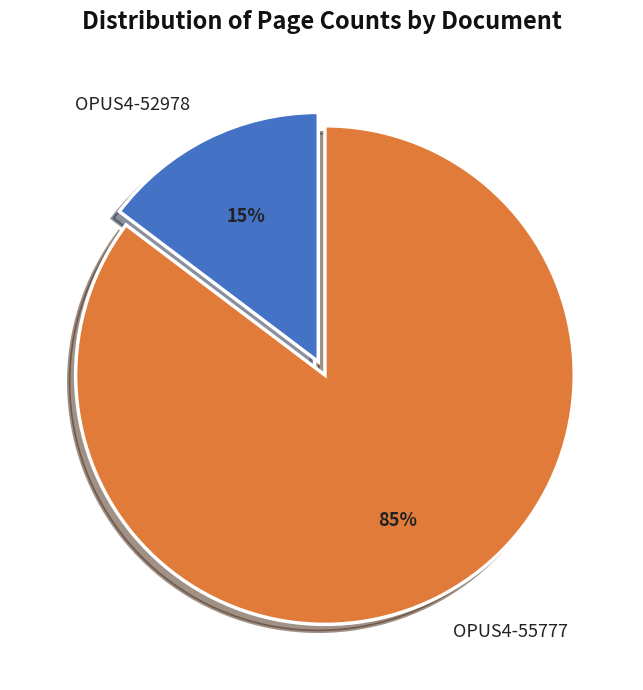

The OPUS4-52978 slice represents 26% of the pie. True or false?

False